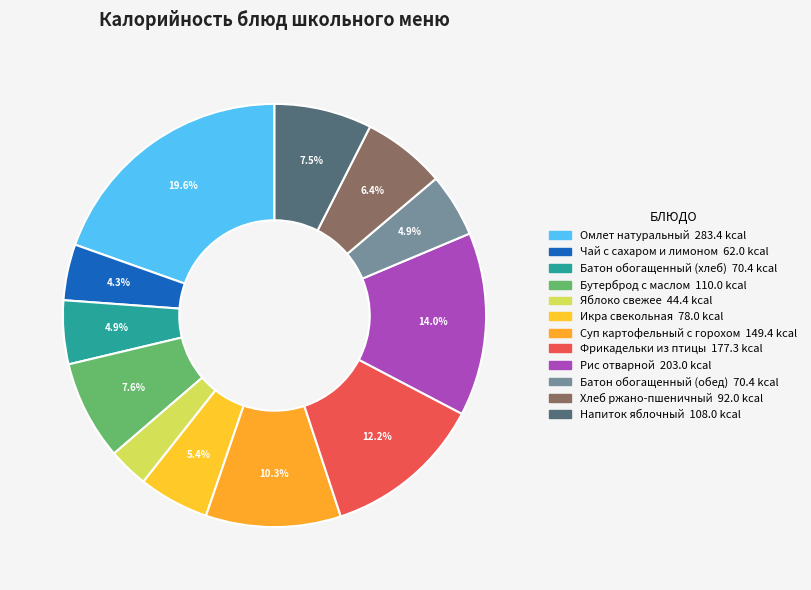

To the nearest percent, what portion does Рис отварной represent?

14%